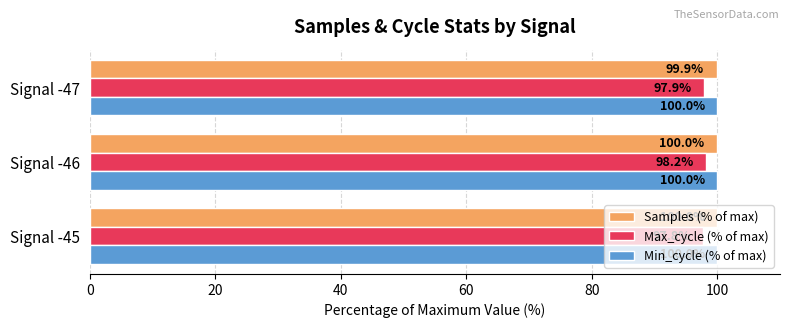

How many distinct data groups are displayed?

3